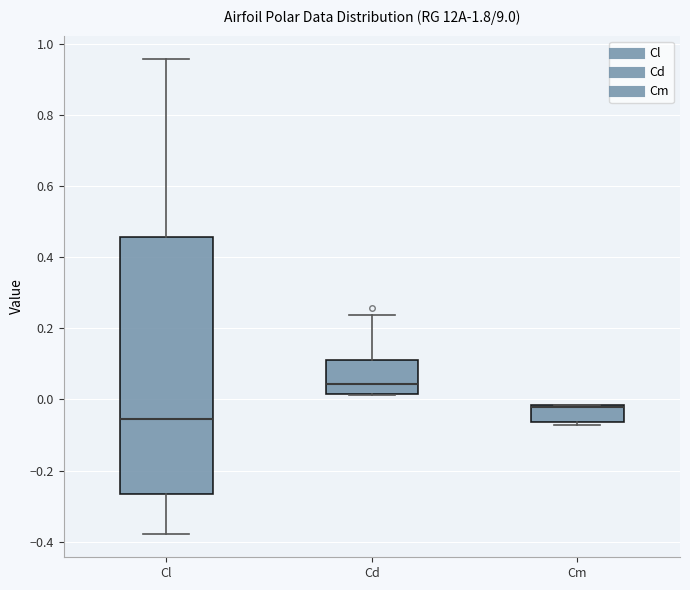

Reading left to right, transcribe this box plot: for each box, give where its median line is, the range the box spans, and where its two whiskers end, as read against the y-axis. The values are not printed on the chart, so give them approximately, as read against the axis.

Cl: median -0.06, box -0.26 to 0.46, whiskers -0.38 to 0.96
Cd: median 0.04, box 0.02 to 0.12, whiskers 0.02 to 0.24
Cm: median -0.02 (drawn on the box's upper edge), box -0.06 to -0.02, whiskers -0.08 to -0.02